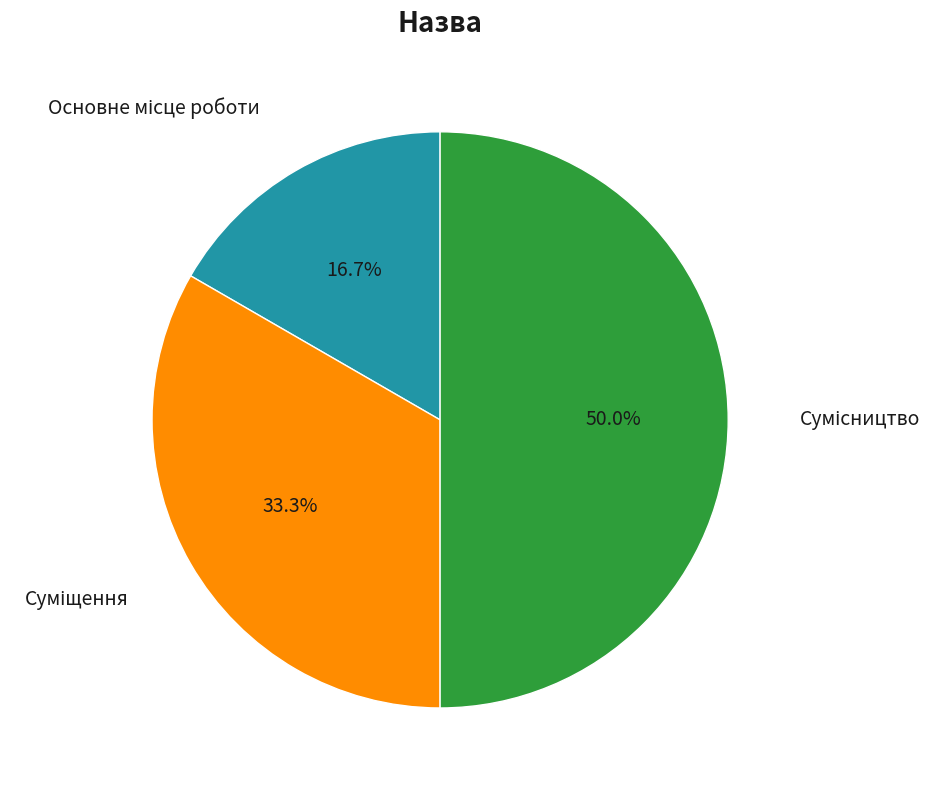

How many slices are in this pie chart?

3